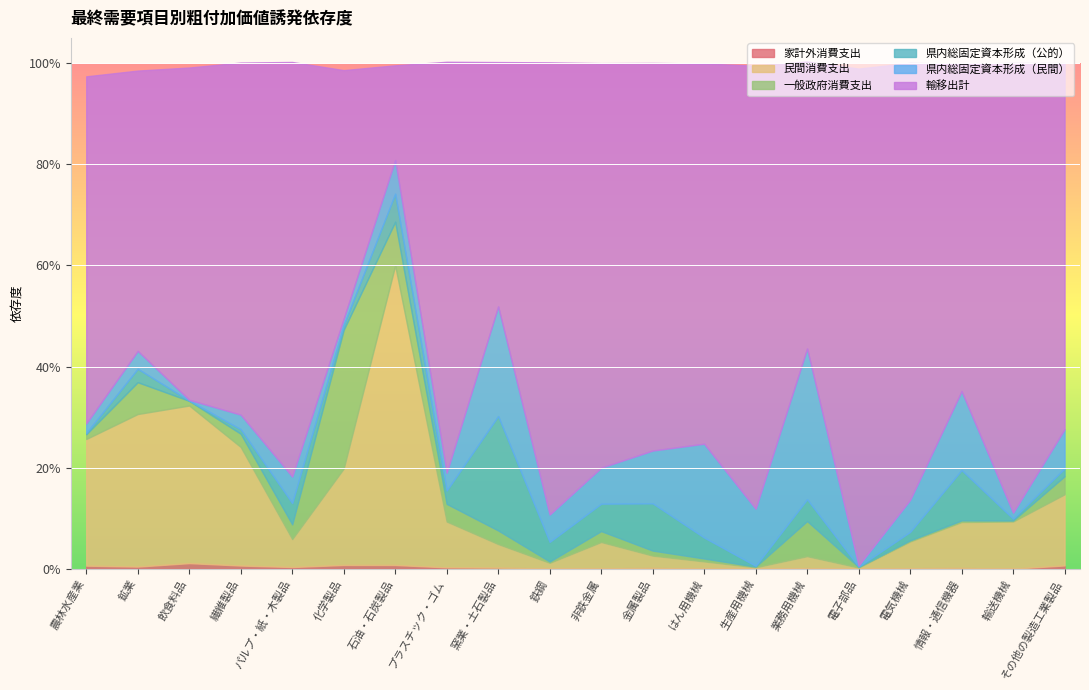

The 県内総固定資本形成（公的） series shows 0.0 at 化学製品. True or false?

False